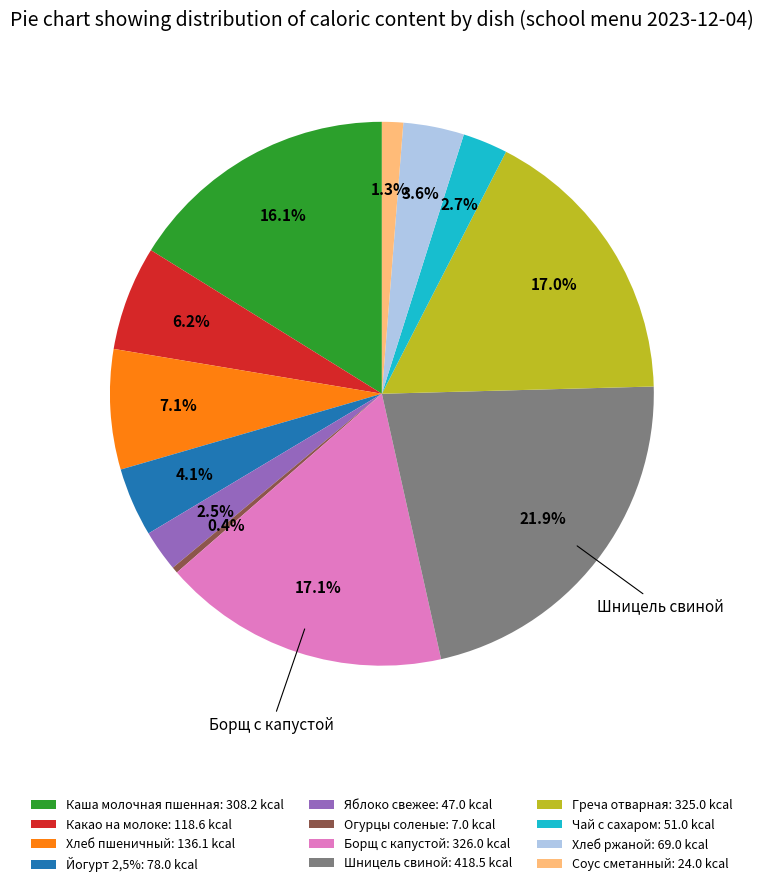

Which has a higher value, Хлеб пшеничный: 136.1 kcal or Греча отварная: 325.0 kcal?

Греча отварная: 325.0 kcal